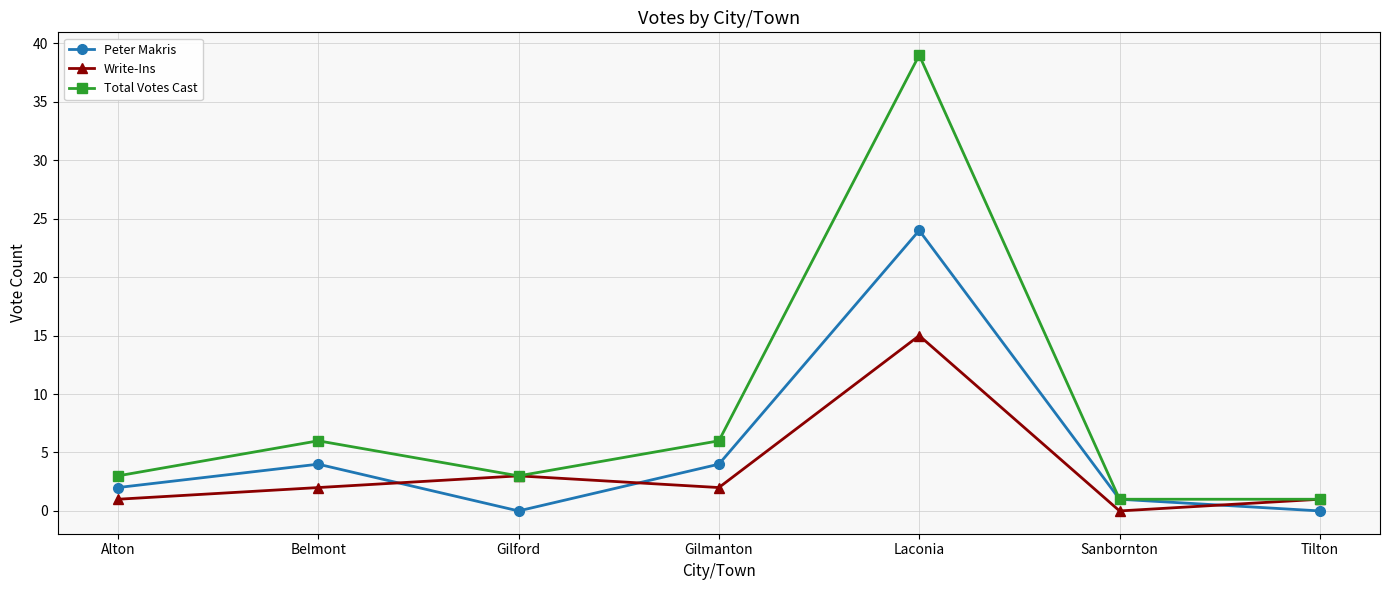

What is the total value across all series at Tilton?

2